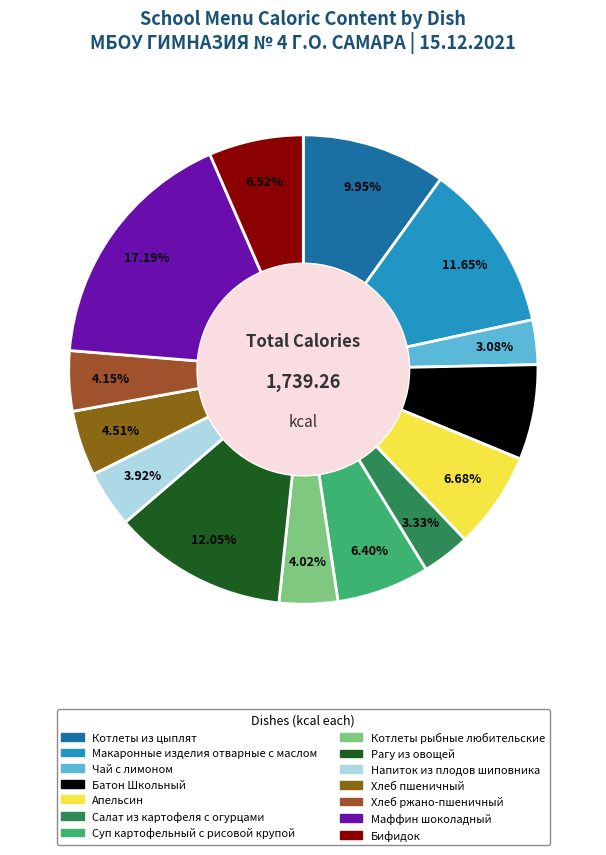

Do Рагу из овощей and Хлеб ржано-пшеничный together represent more than half of the pie?

No